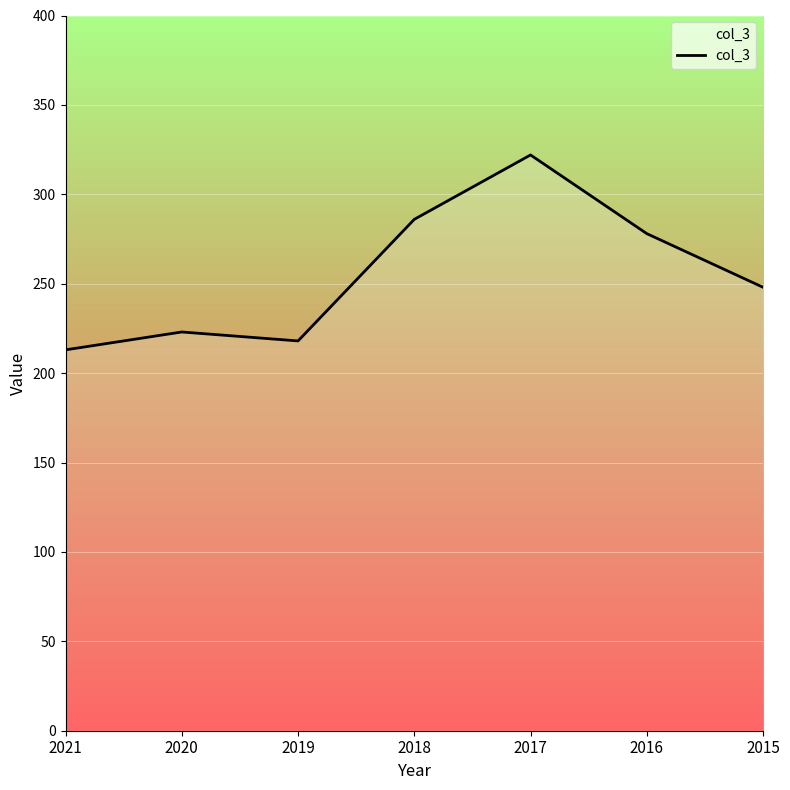

Where is the data nearest to the value 267?

2016